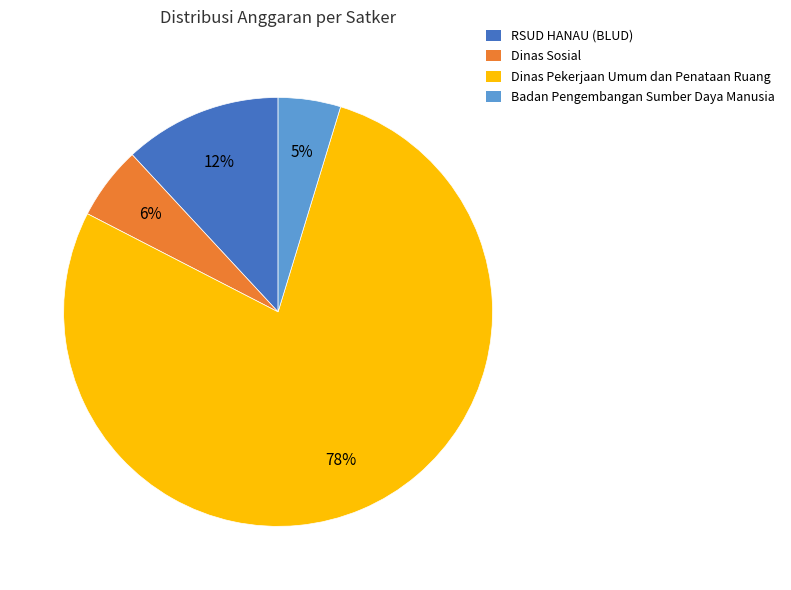

How many slices are in this pie chart?

4